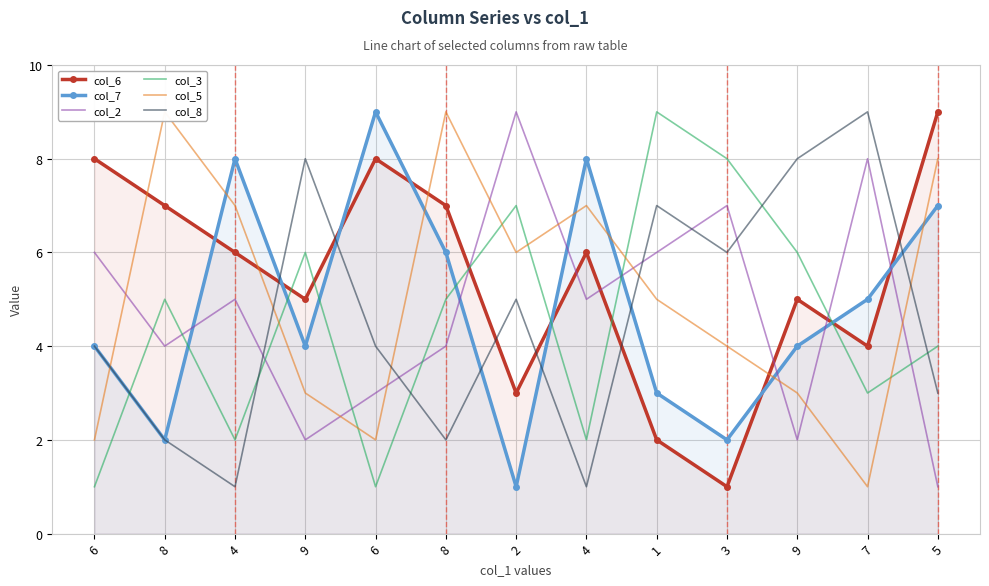

What is the sum of the col_8 values at 6 and 4?

5